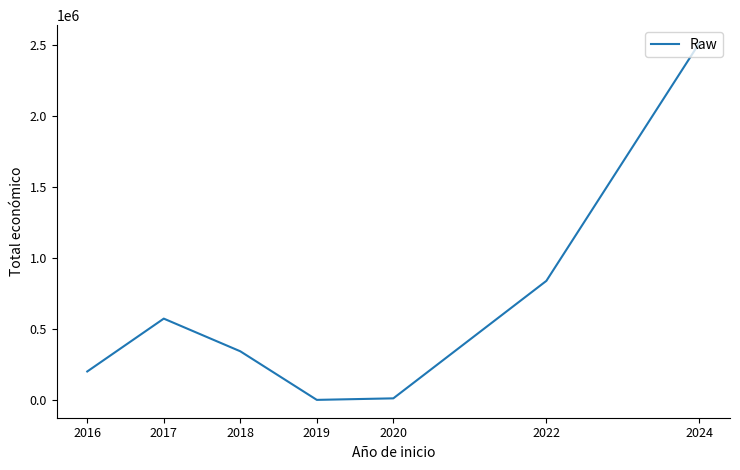

What is the average value?

639378